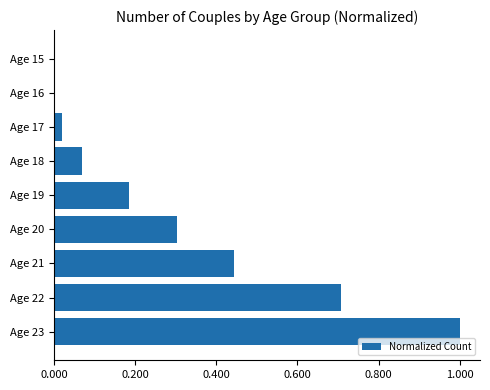

Are the bars horizontal?

Yes